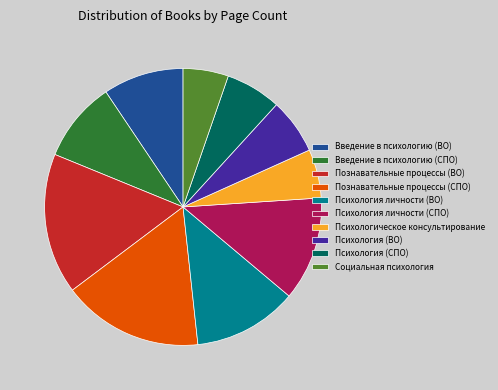

Approximately how many times larger is the value at Введение в психологию (ВО) compared to Психология личности (СПО)?

0.8